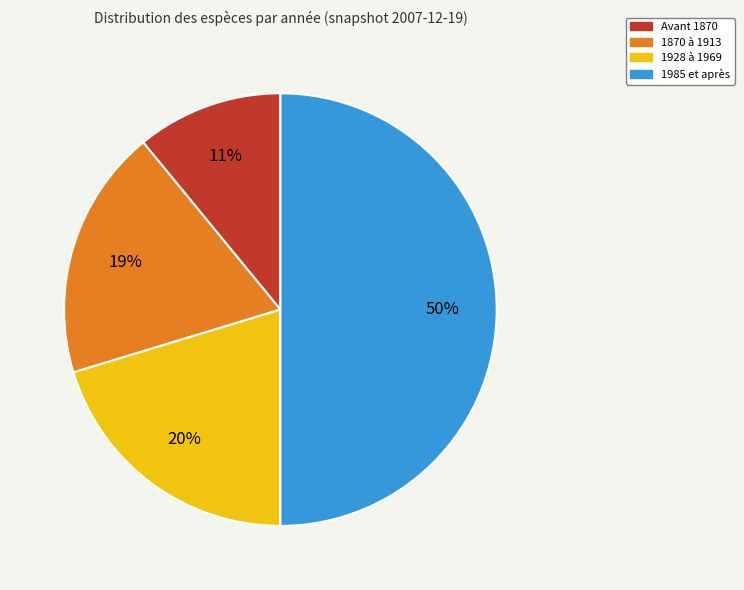

To the nearest percent, what is the difference between the largest and smallest slice percentages?

39%